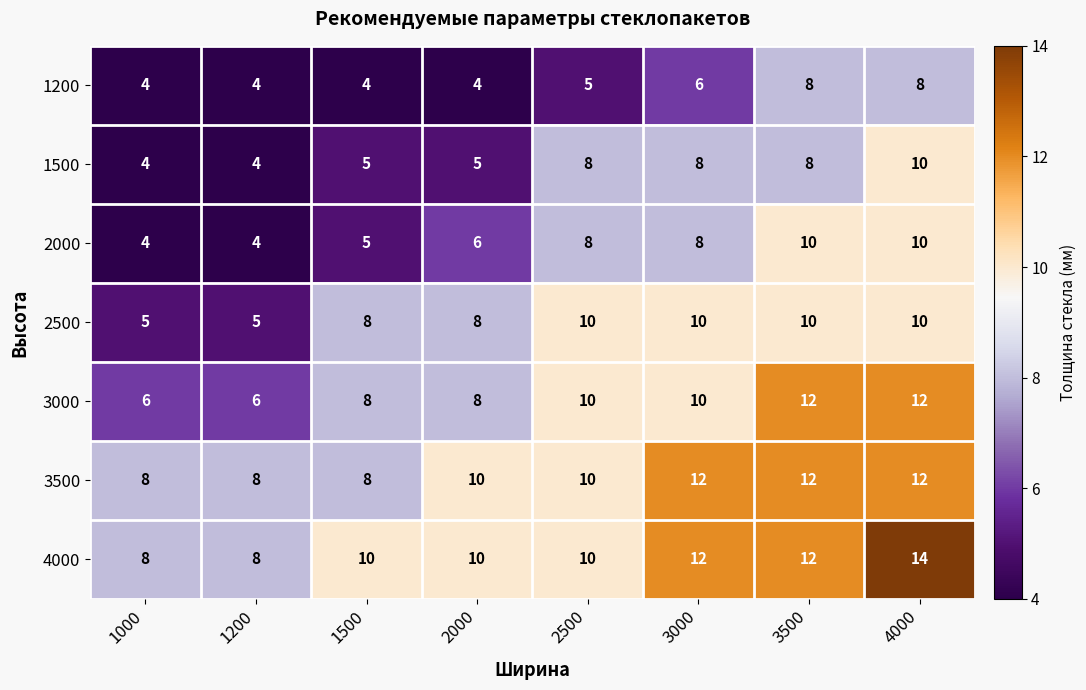

What is the difference between the maximum and second lowest values in the 2000 series?

6